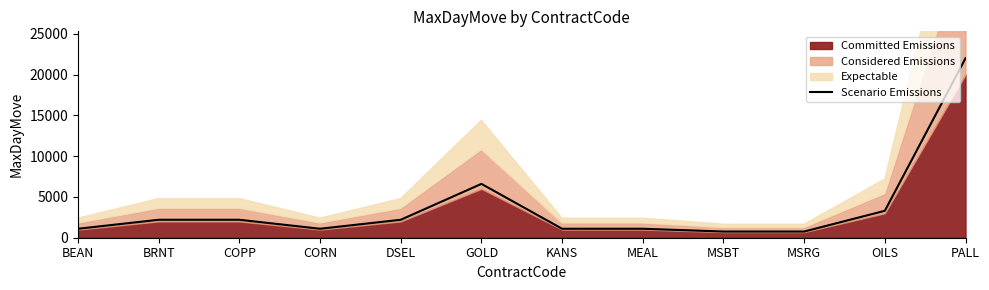

What value does the data have at MSRG, to the nearest 10?

760